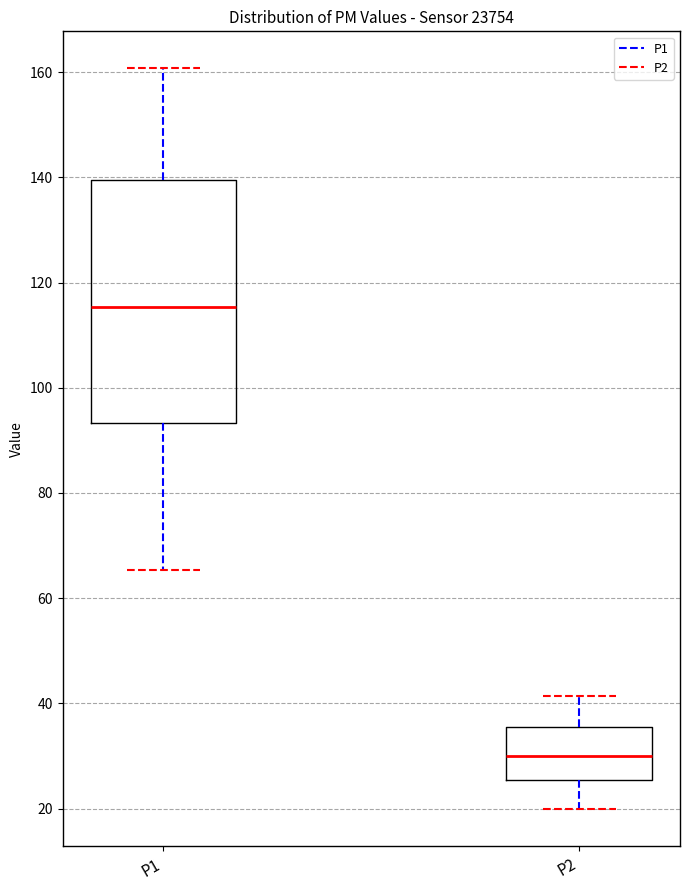

Which box is the tallest, from its lower edge to its upper edge?

P1